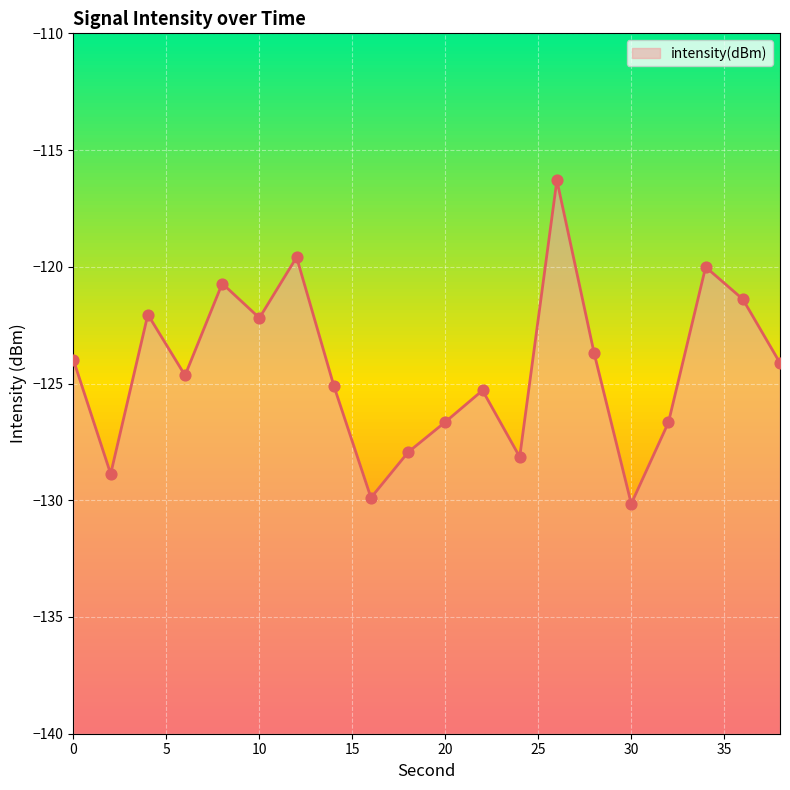

What is the change in value from 16 to 34?

+9.9